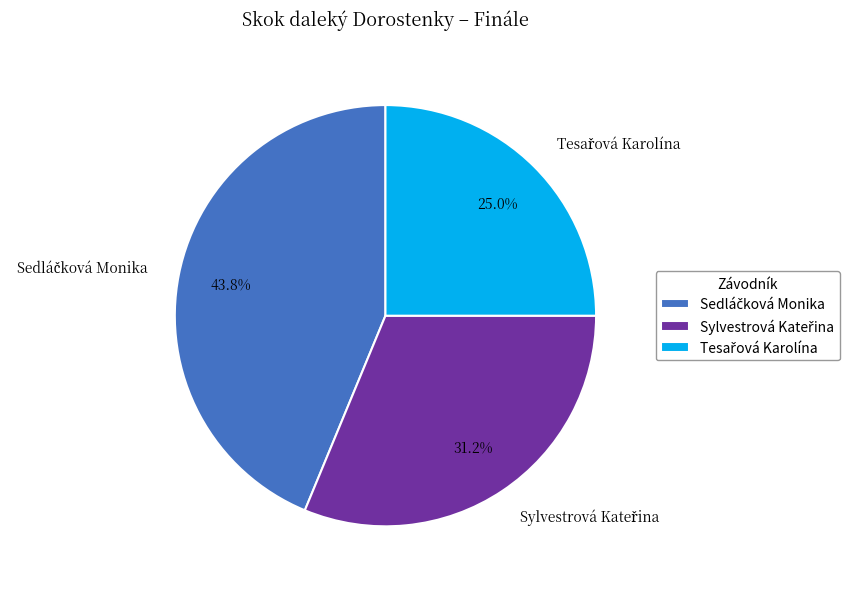

Is there any slice that represents more than half of the pie?

No